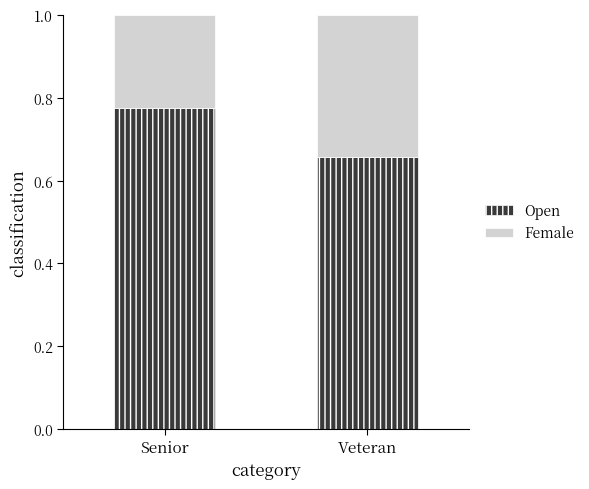

The Open series shows 1.0 at Veteran. True or false?

False